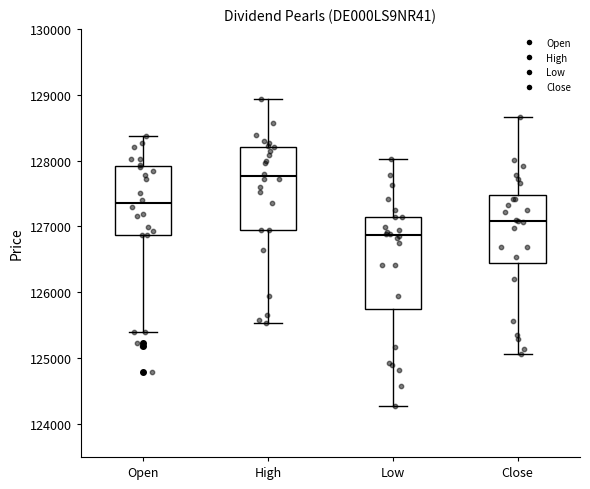

Which box has the highest median line?

High